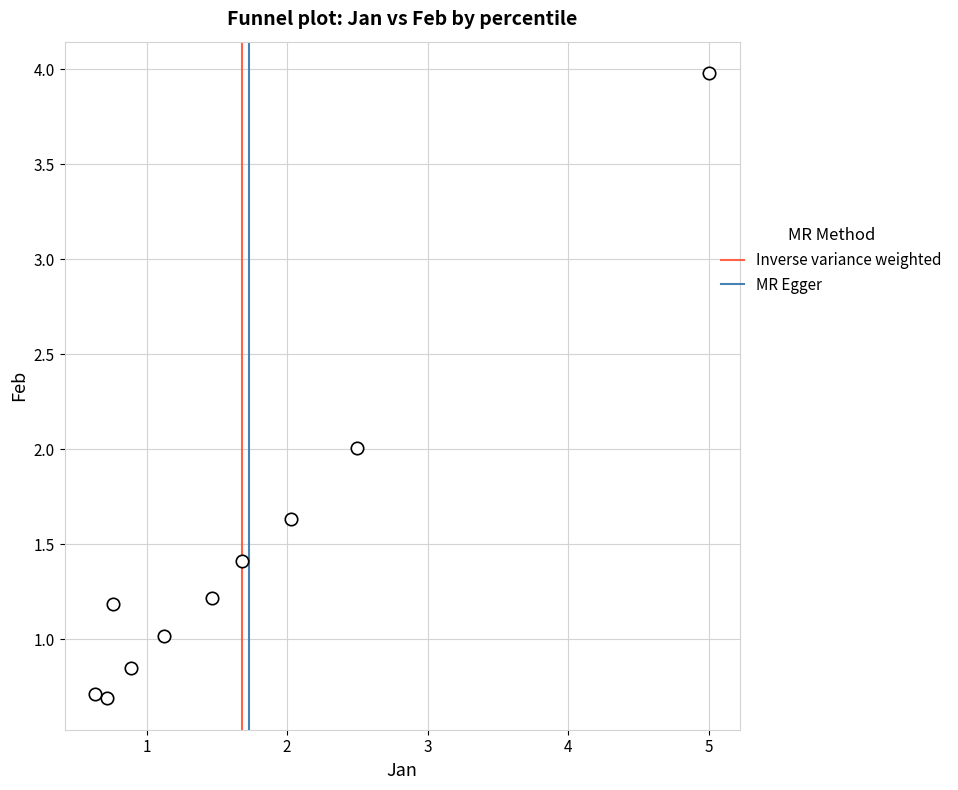

What is the range of Y values (max minus min)?

3.3